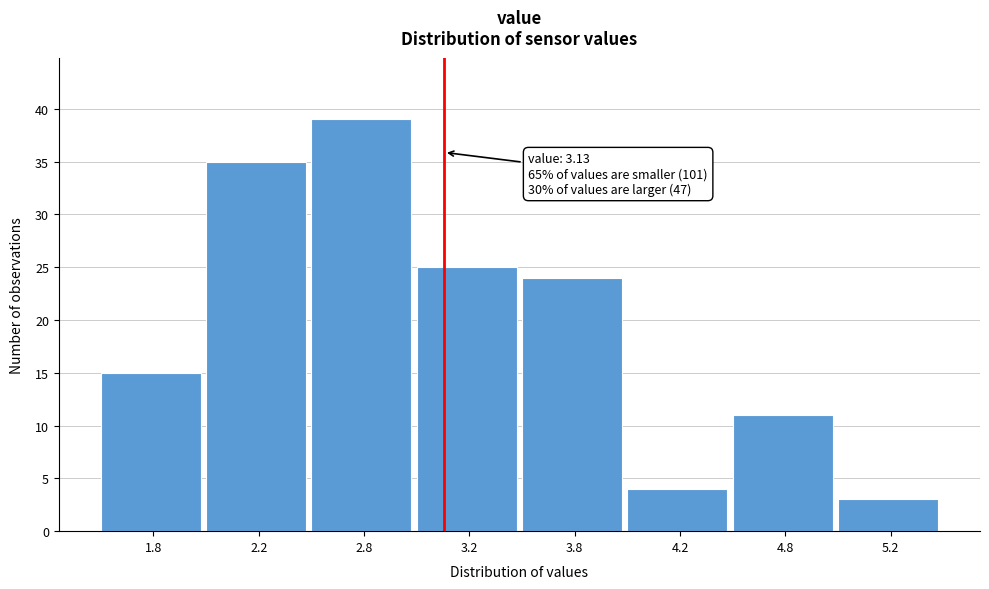

Reading left to right, list all the values displayed in this chart.

15	35	39	25	24	4	11	3